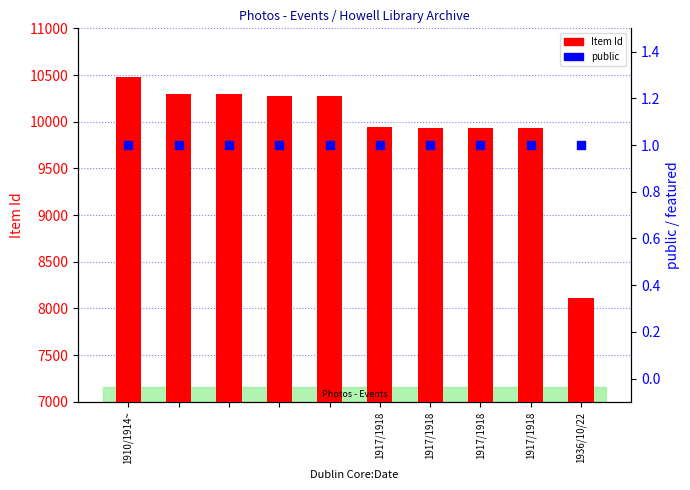

At how many categories does at least one series exceed 8791?

9